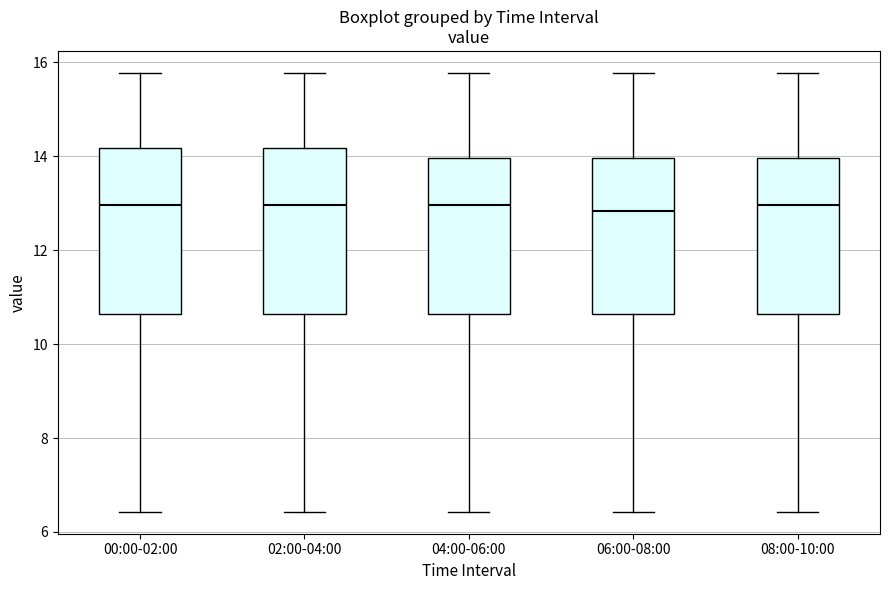

Reading left to right, transcribe this box plot: for each box, give where its median line is, the range the box spans, and where its two whiskers end, as read against the y-axis. The values are not printed on the chart, so give them approximately, as read against the axis.

00:00-02:00: median 13.0, box 10.6 to 14.2, whiskers 6.4 to 15.8
02:00-04:00: median 13.0, box 10.6 to 14.2, whiskers 6.4 to 15.8
04:00-06:00: median 13.0, box 10.6 to 14.0, whiskers 6.4 to 15.8
06:00-08:00: median 12.8, box 10.6 to 14.0, whiskers 6.4 to 15.8
08:00-10:00: median 13.0, box 10.6 to 14.0, whiskers 6.4 to 15.8